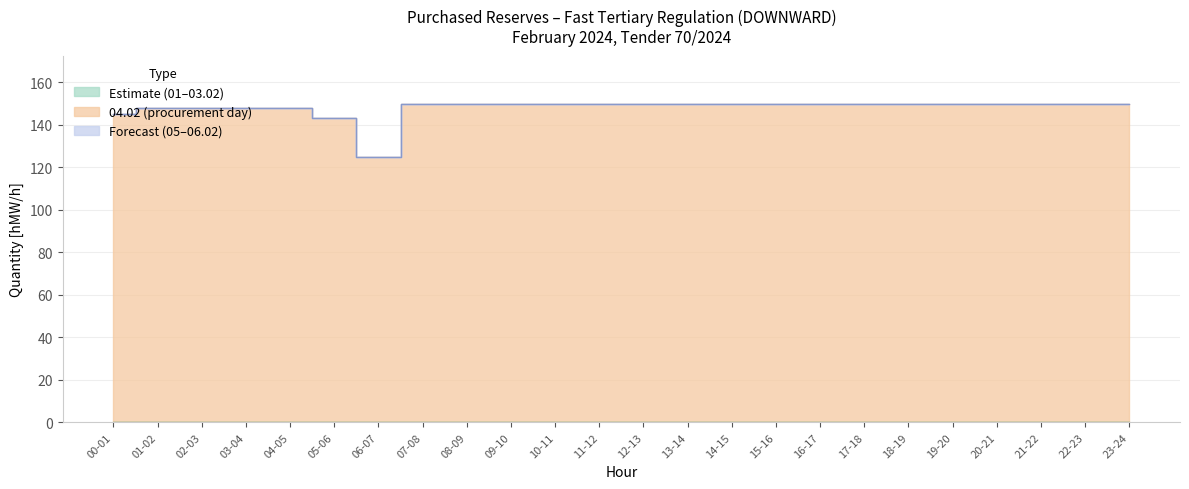

Which series changed the most between 04-05 and 13-14?

04.02 (Wed)